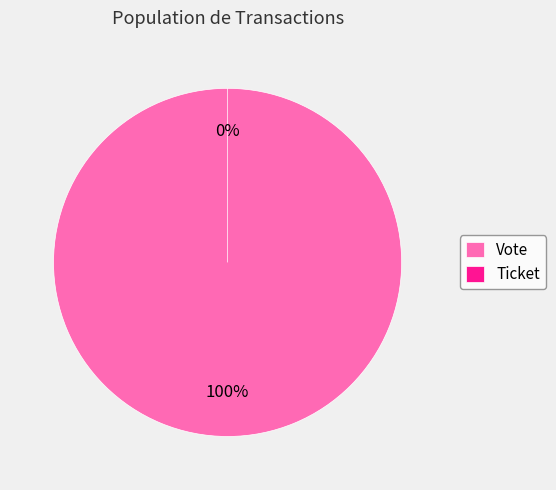

Is Vote the majority of the pie?

Yes